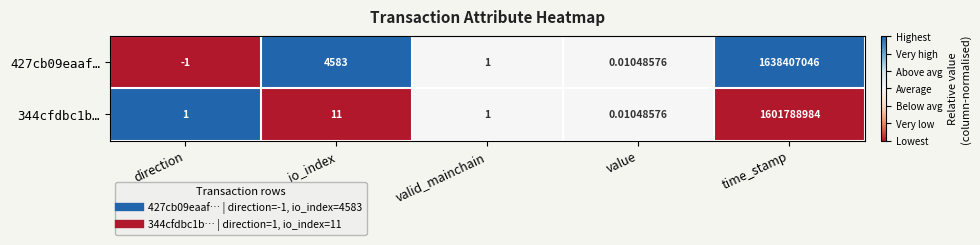

Is the value of 427cb09eaaf… at io_index greater than the value of 344cfdbc1b… at time_stamp?

No